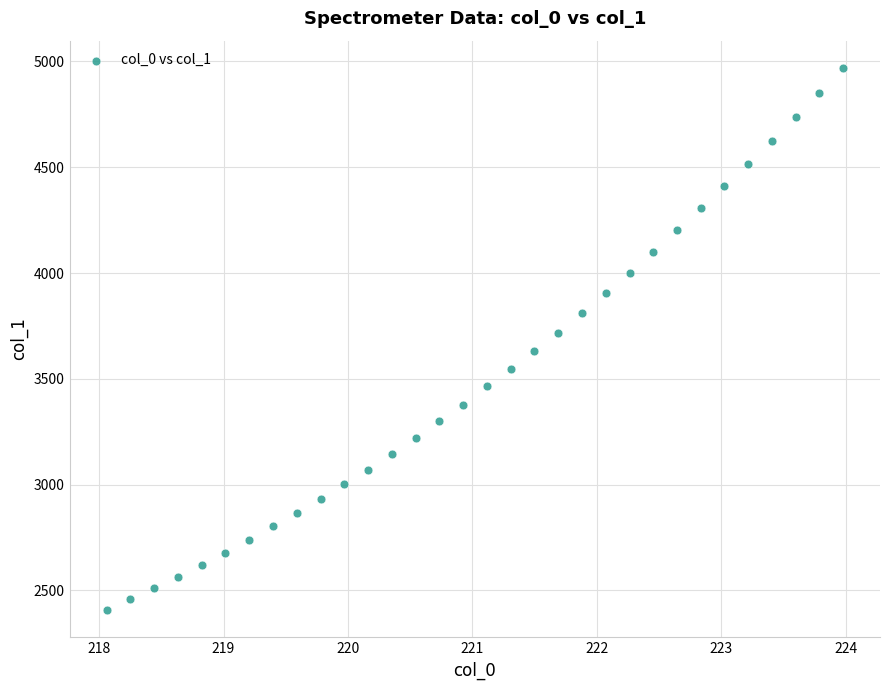

What is the range of Y values (max minus min)?

2563.1